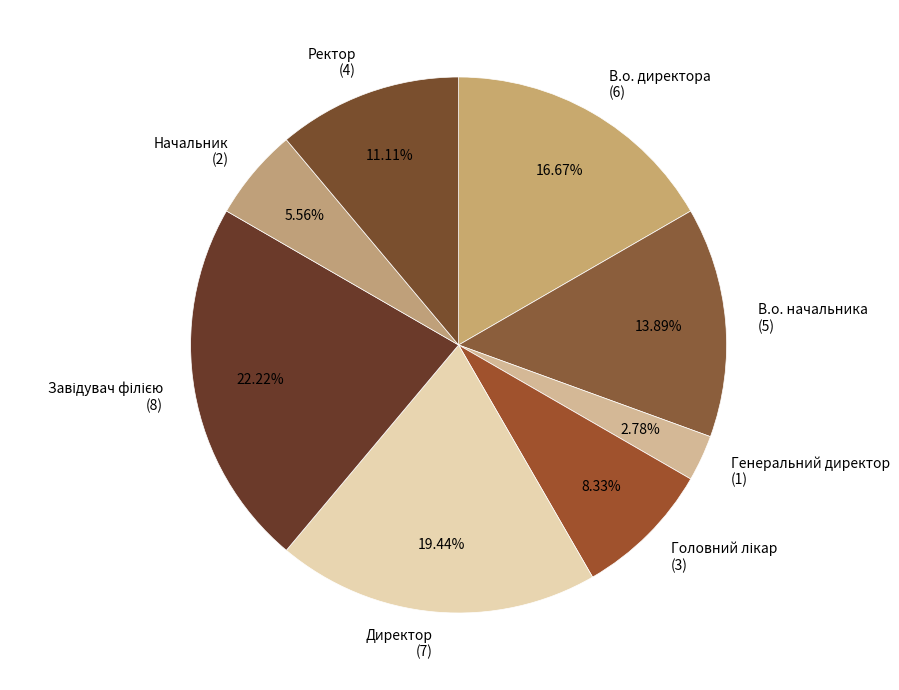

Approximately how many times larger is the value at Начальник (2) compared to Генеральний директор (1)?

2.0